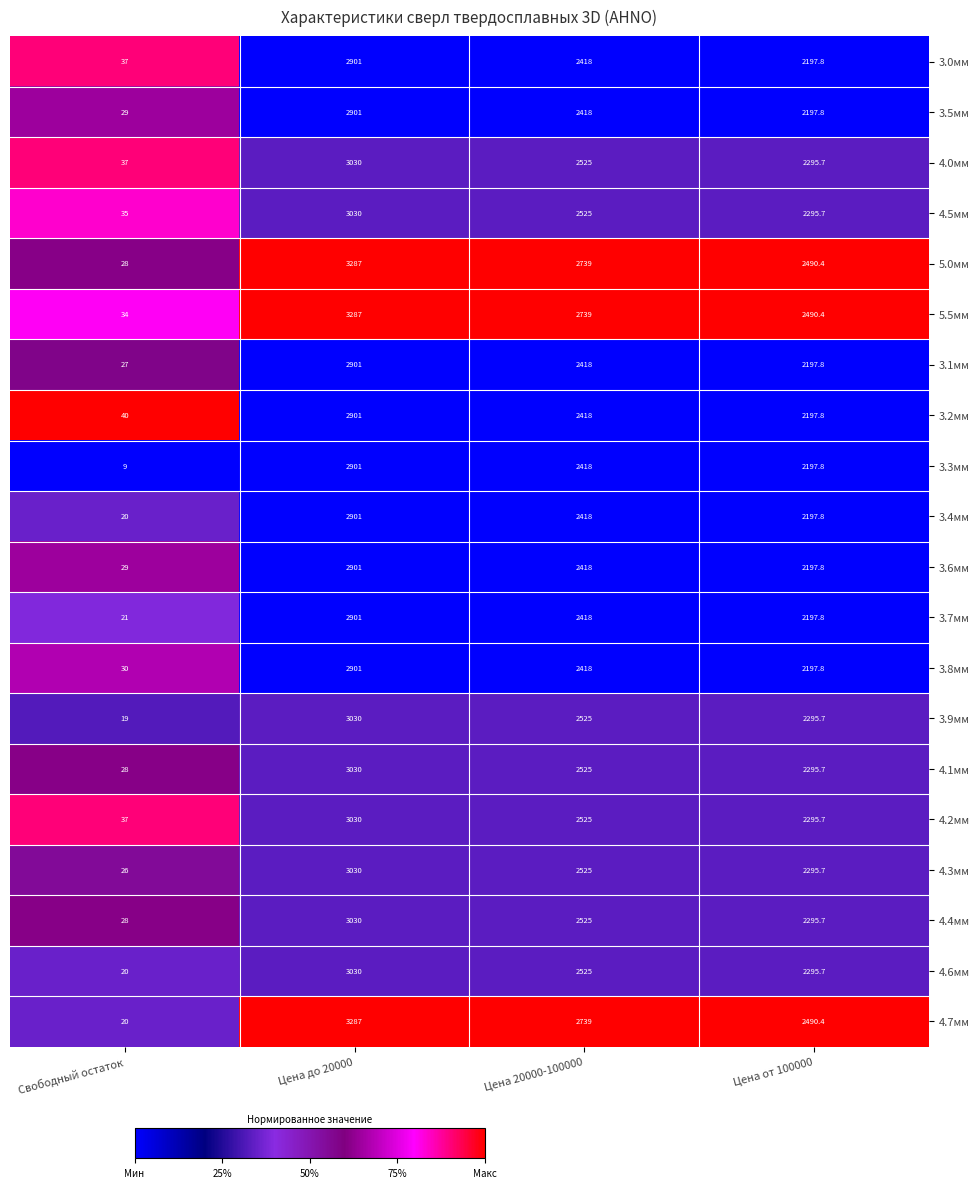

Rank the categories by 3.0мм value from lowest to highest.

Свободный остаток, Цена от 100000, Цена 20000-100000, Цена до 20000